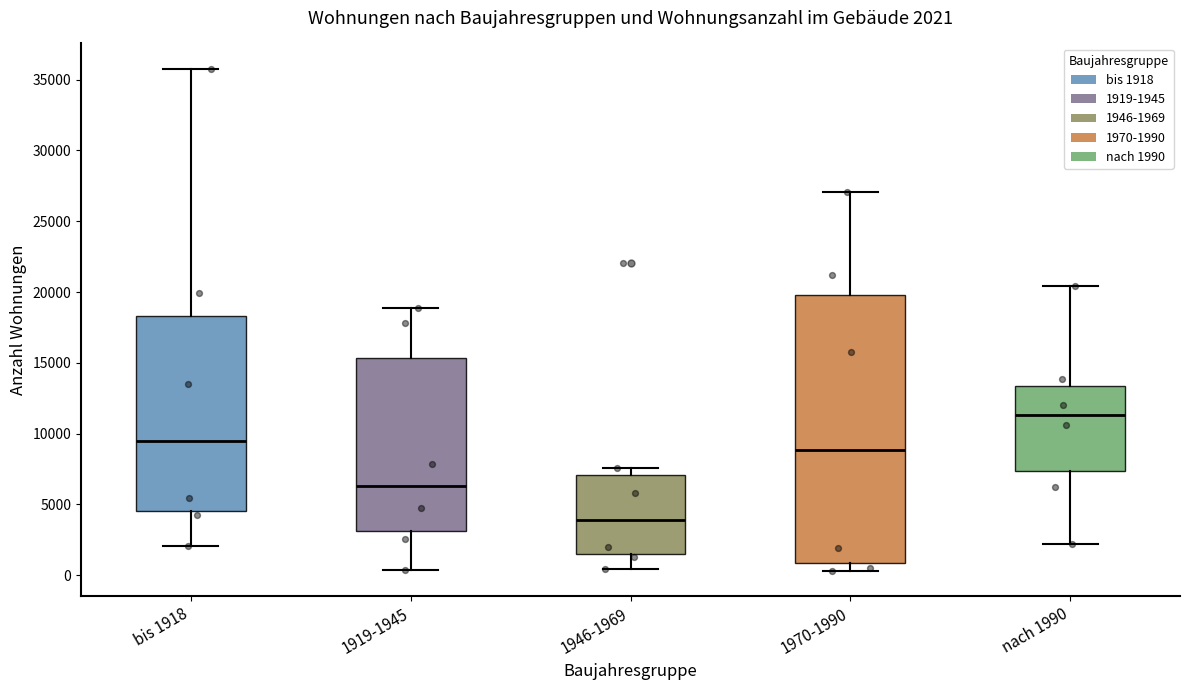

Which box's median line is the highest?

nach 1990